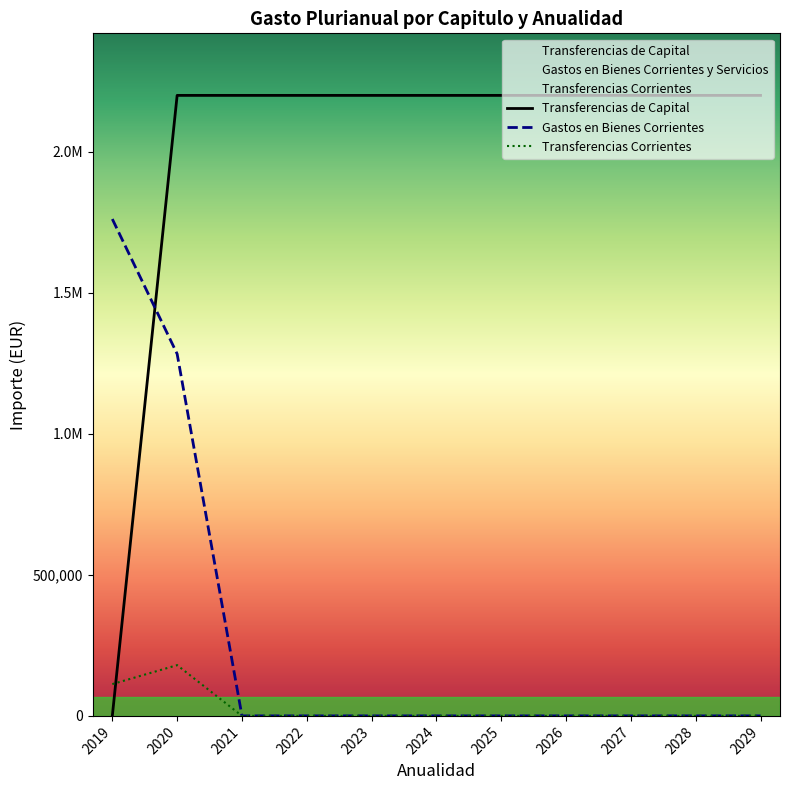

Which category has the highest value across all series?

2020